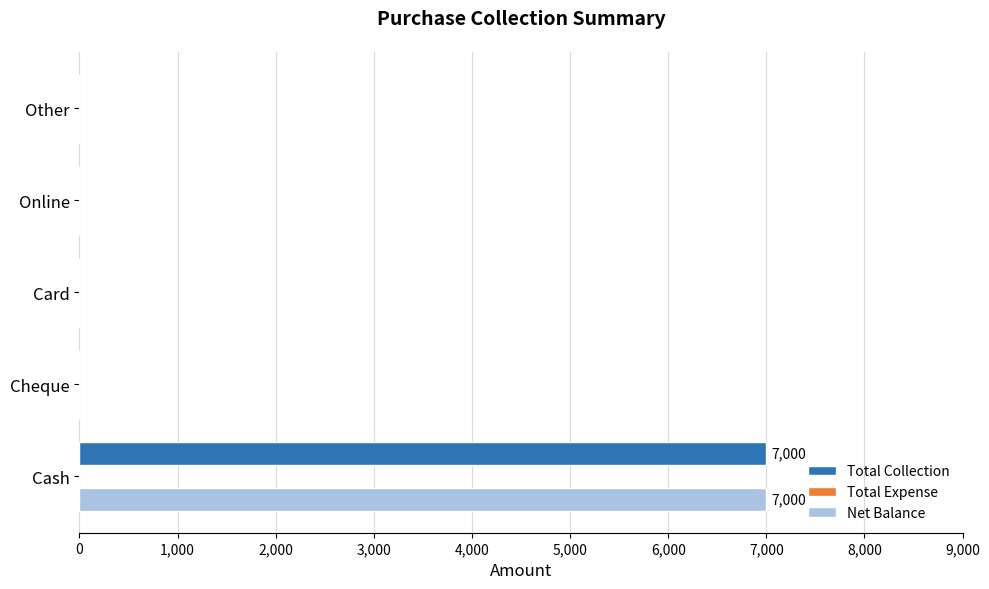

Is the value of Net Balance at Card greater than the value of Total Collection at Cash?

No